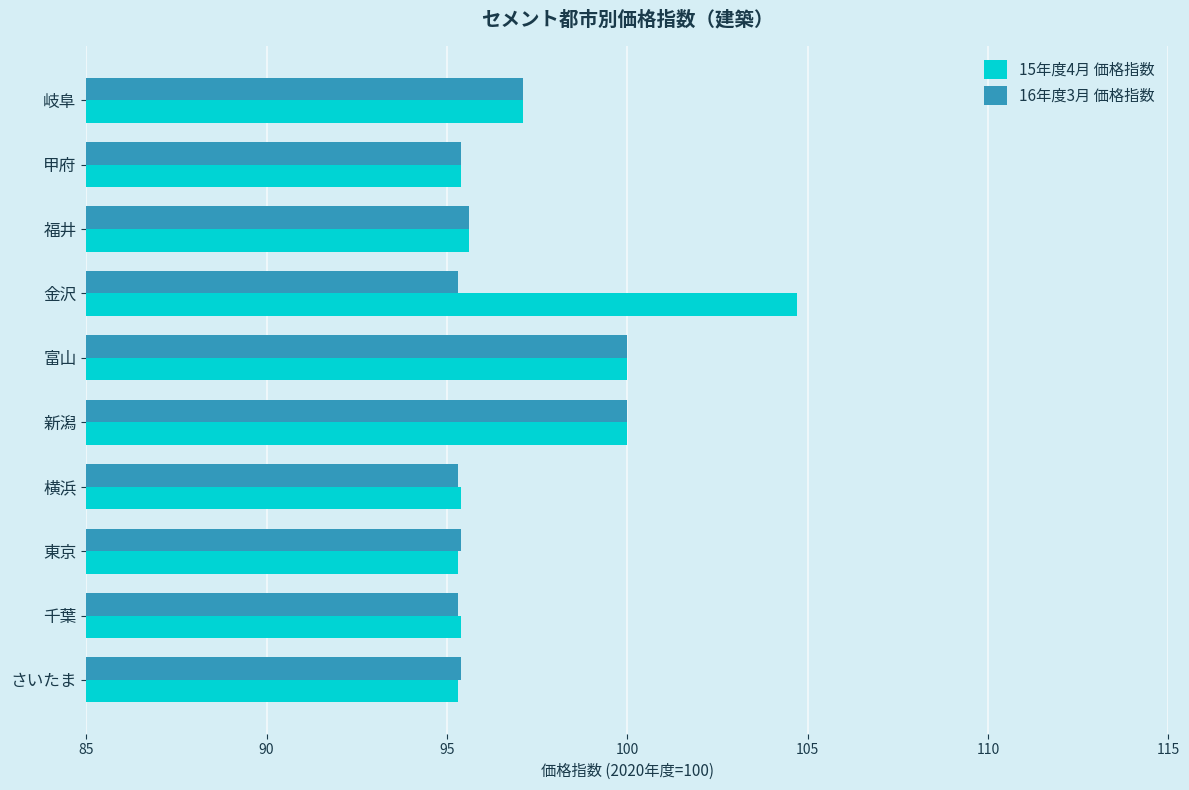

Is it true that 16年度3月 価格指数 equals 95.3 at 千葉?

True